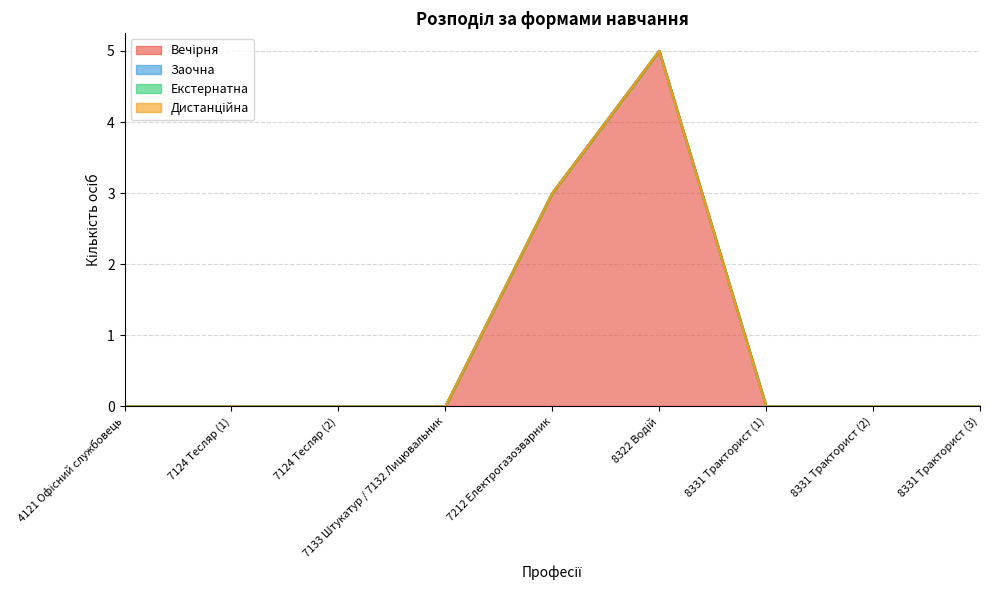

Which has a higher value, 7124 Тесляр (1) or 7212 Електрогазозварник?

7212 Електрогазозварник